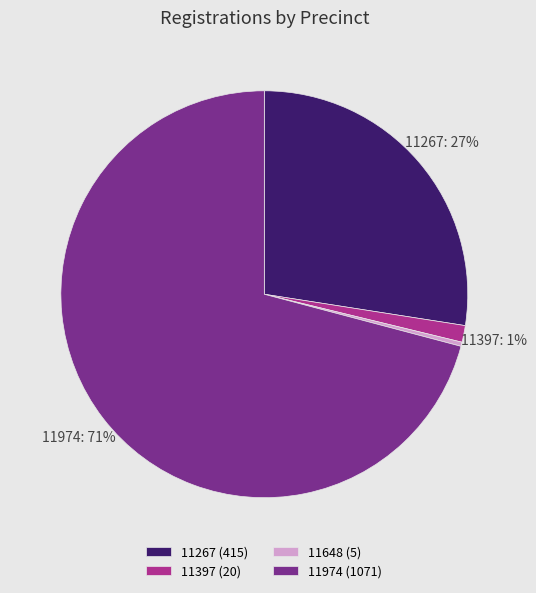

How many segments does this pie chart have?

4